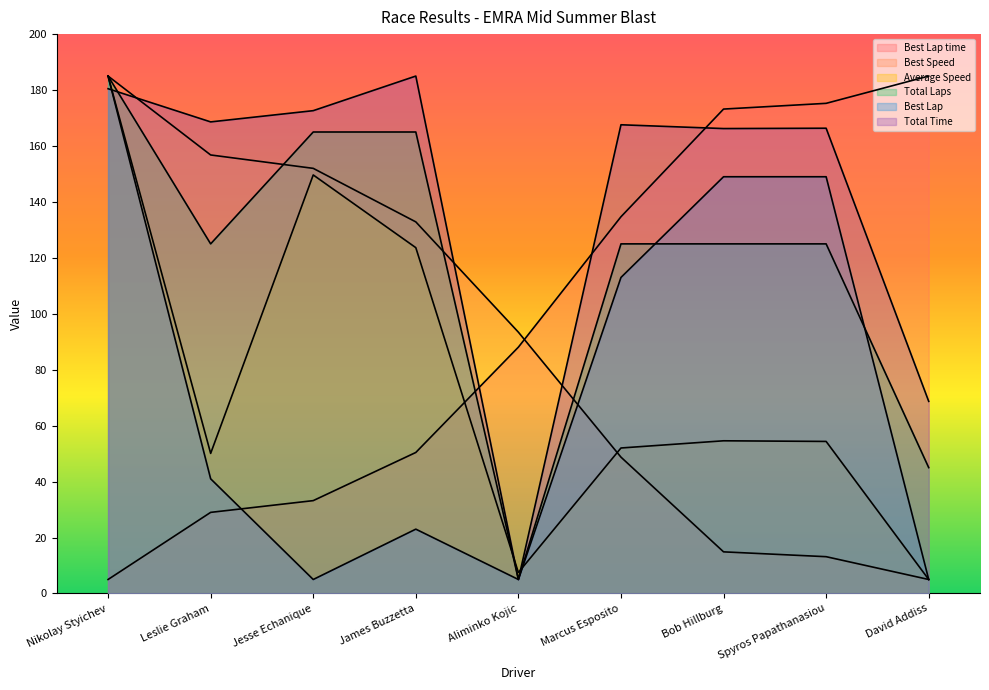

Is it true that Total Laps equals 71.2 at Jesse Echanique?

False